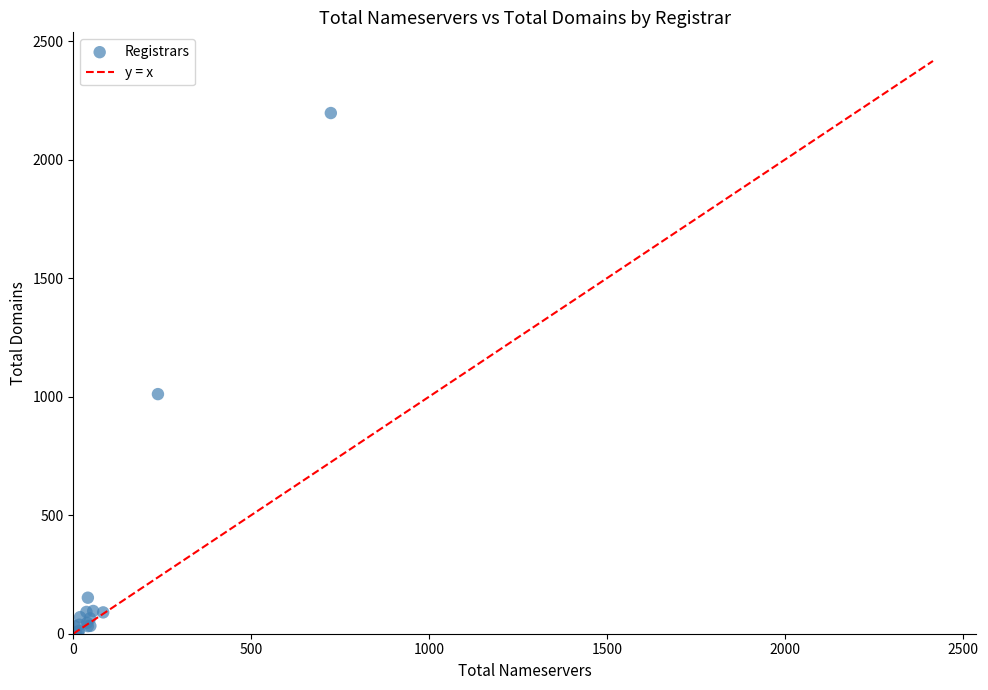

What Y value in the scatter plot is closest to 1099?

1011